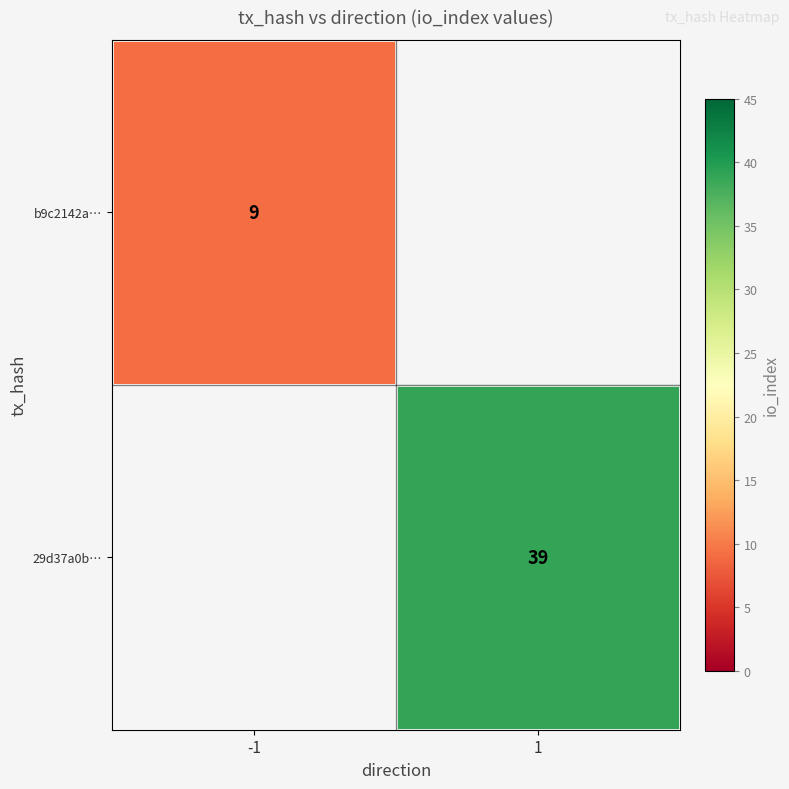

The b9c2142a… series shows 12 at -1. True or false?

False